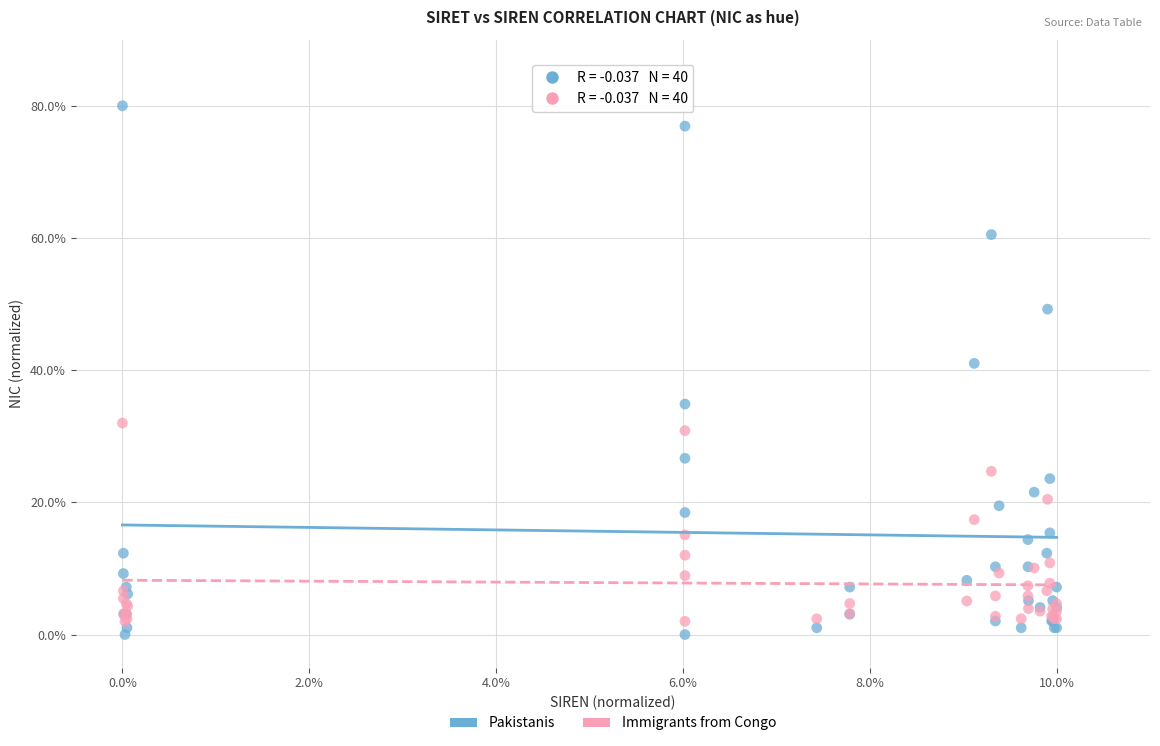

Which series has the largest Y range (max minus min)?

Pakistanis